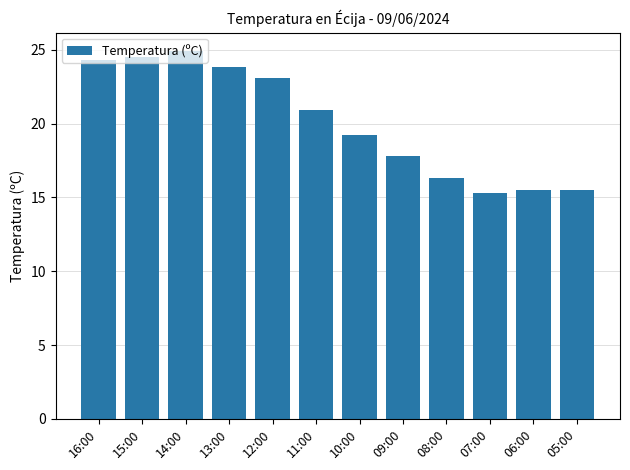

What is the sum of the values at 11:00 and 09:00?

38.7